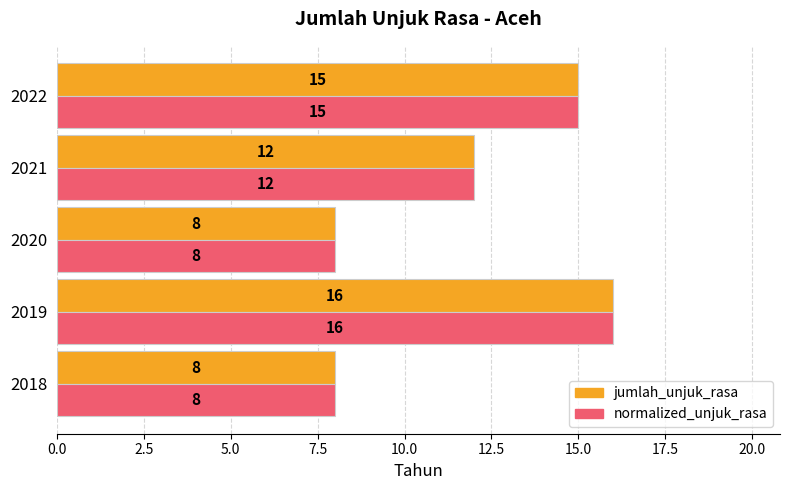

What is the average value of the jumlah_unjuk_rasa series?

12